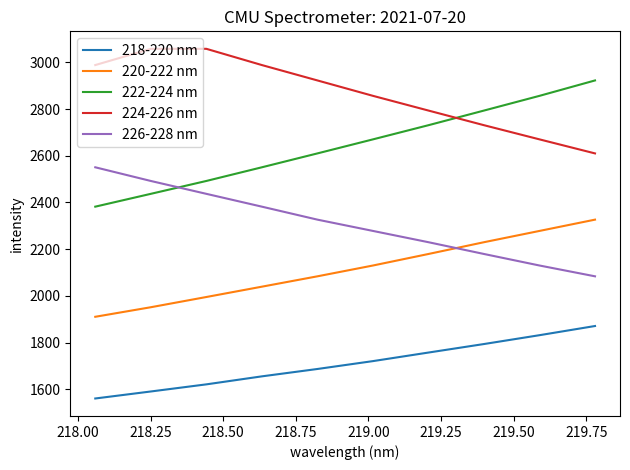

Which series has the largest range (max minus min)?

222-224 nm